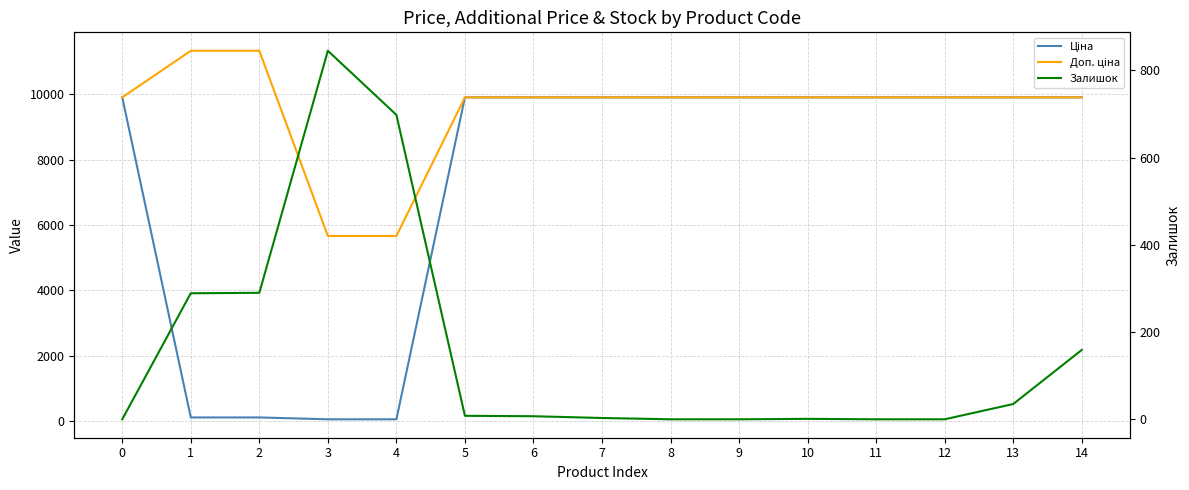

Which series has the largest total across all categories?

Доп. ціна